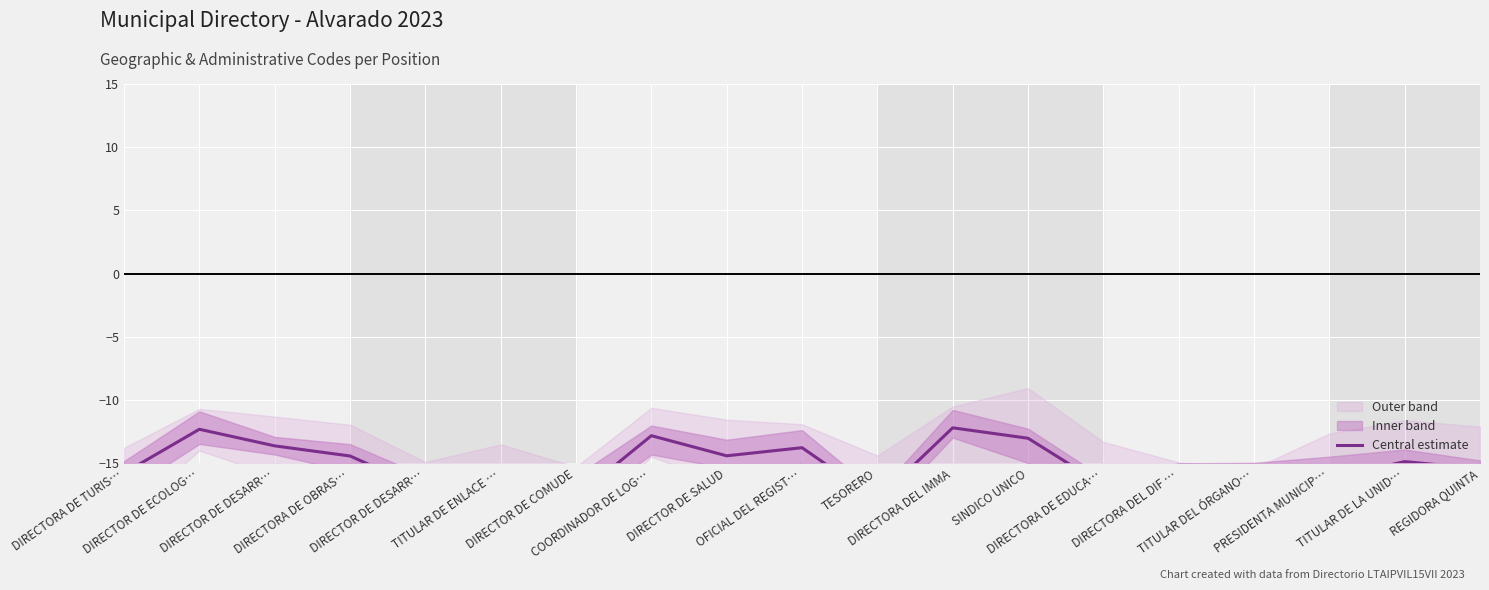

Where is the first local maximum?

DIRECTOR DE ECOLOG…